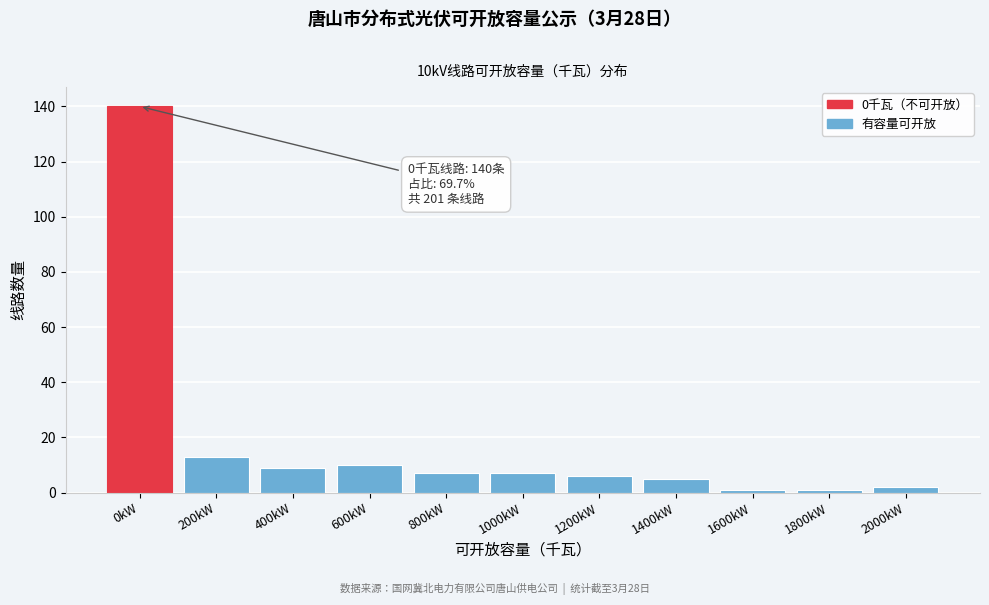

Reading left to right, extract all data points from this chart.

0kW=140	200kW=13	400kW=9	600kW=10	800kW=7	1000kW=7	1200kW=6	1400kW=5	1600kW=1	1800kW=1	2000kW=2